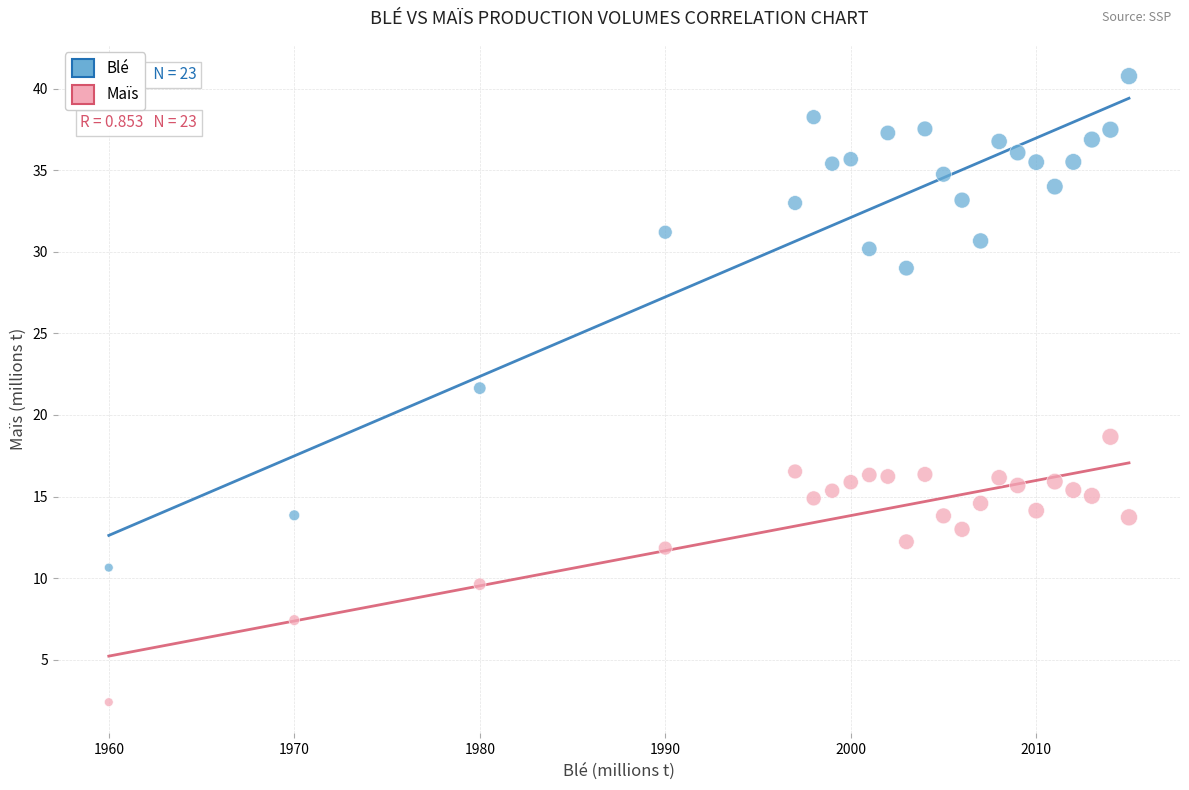

Which series contains the lowest Y value?

Maïs